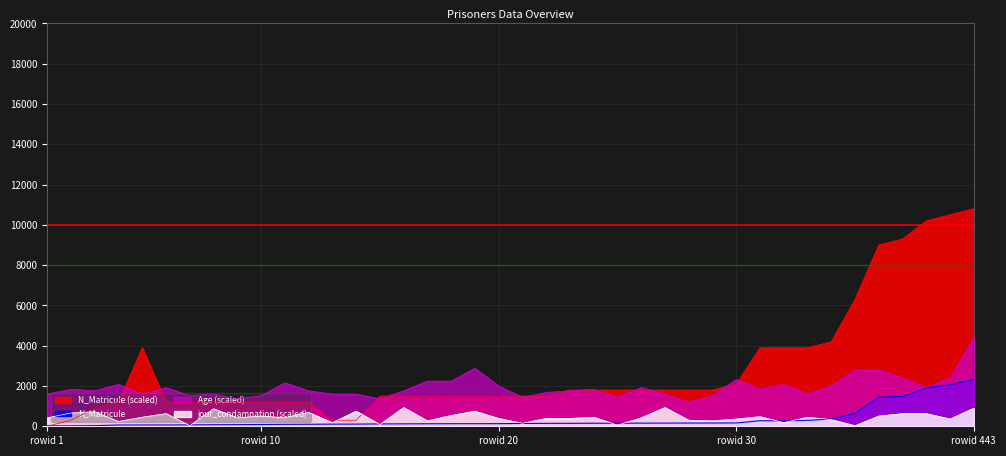

At which category is the sum across all series the highest?

rowid 443